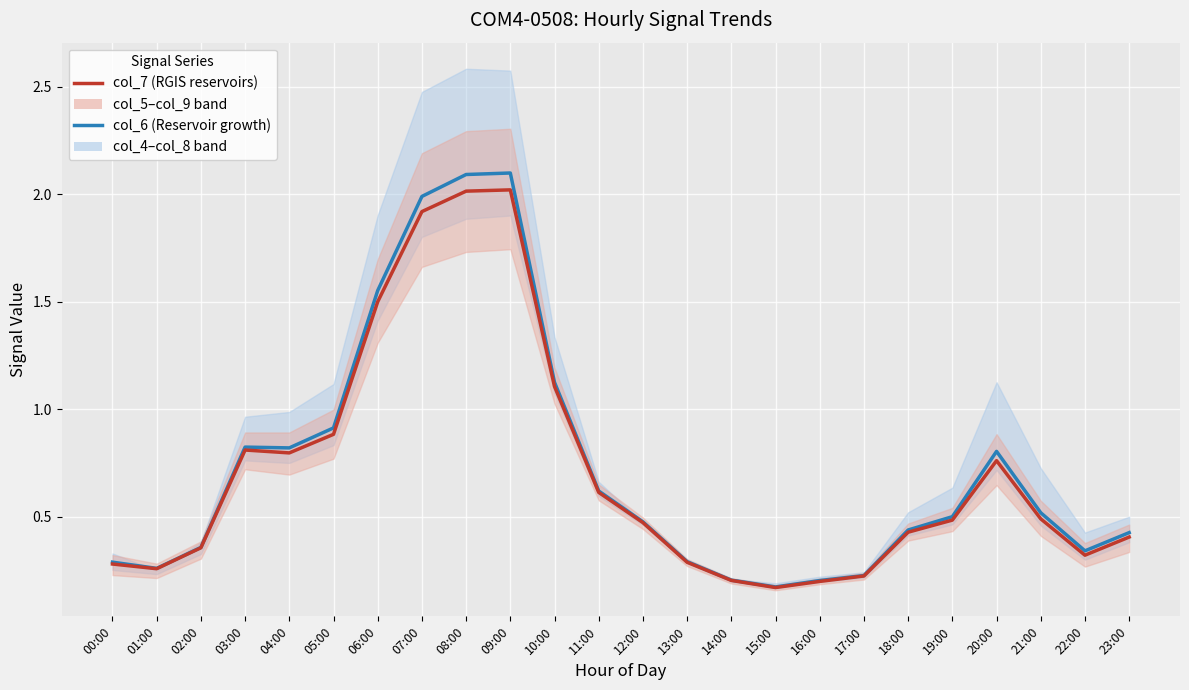

Does the chart display data point markers on the line(s)?

No